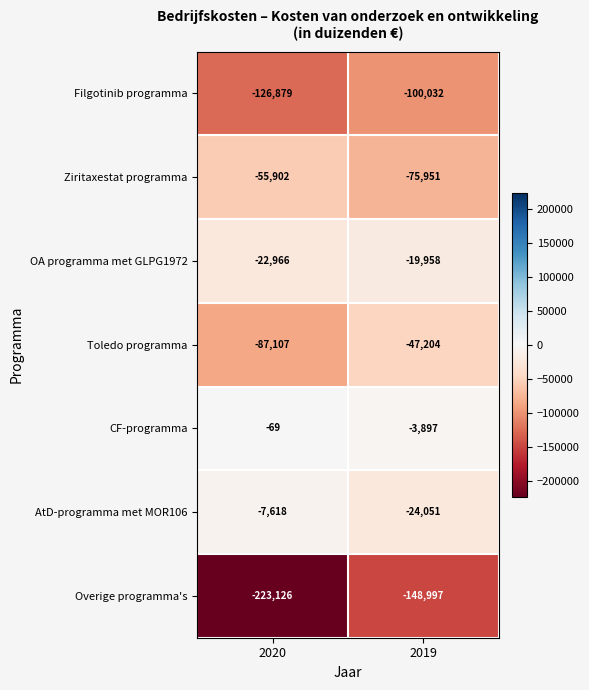

Is the value of Ziritaxestat programma at 2019 greater than the value of Toledo programma at 2019?

No